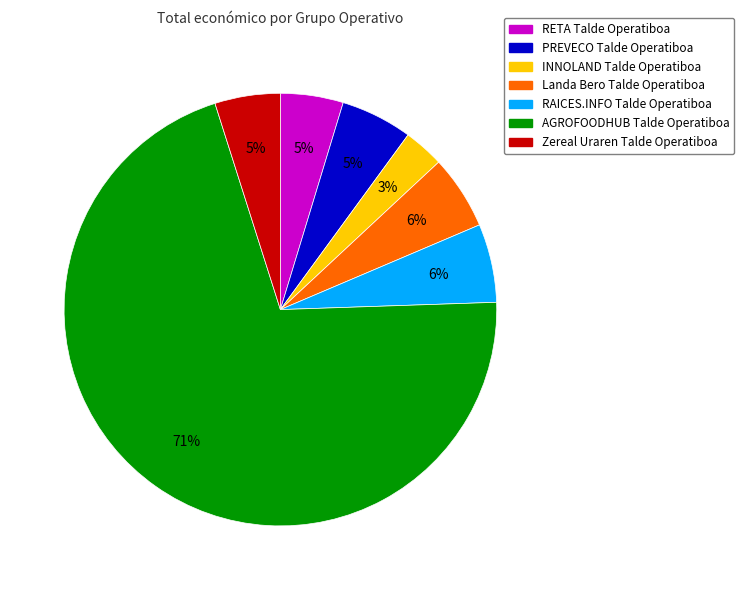

How many segments does this pie chart have?

7